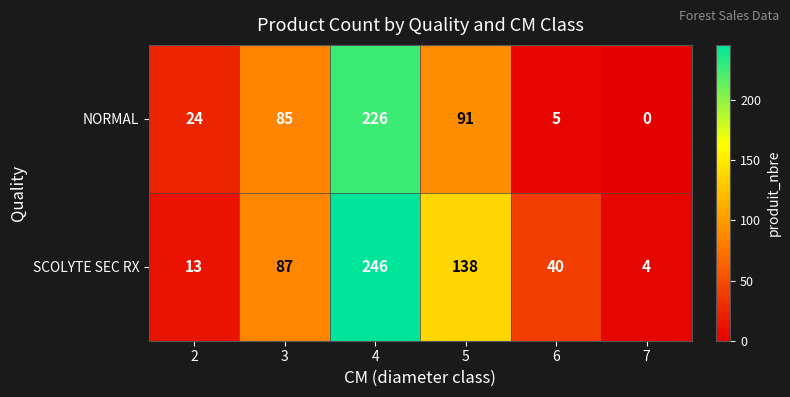

What is the sum of the SCOLYTE SEC RX values at 5 and 4?

384